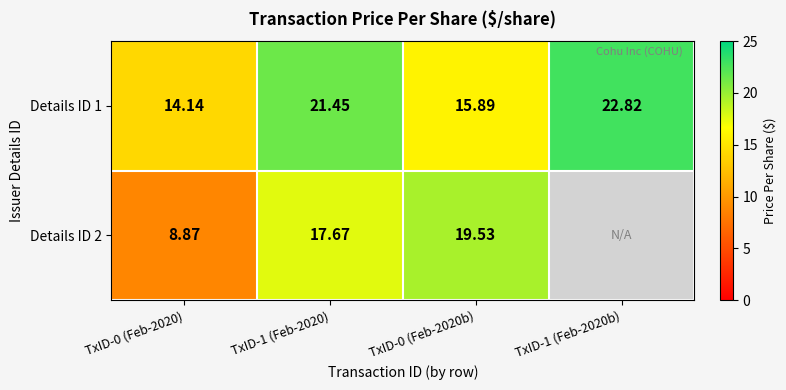

Which category has the lowest value in the Details ID 1 series?

TxID-0 (Feb-2020)